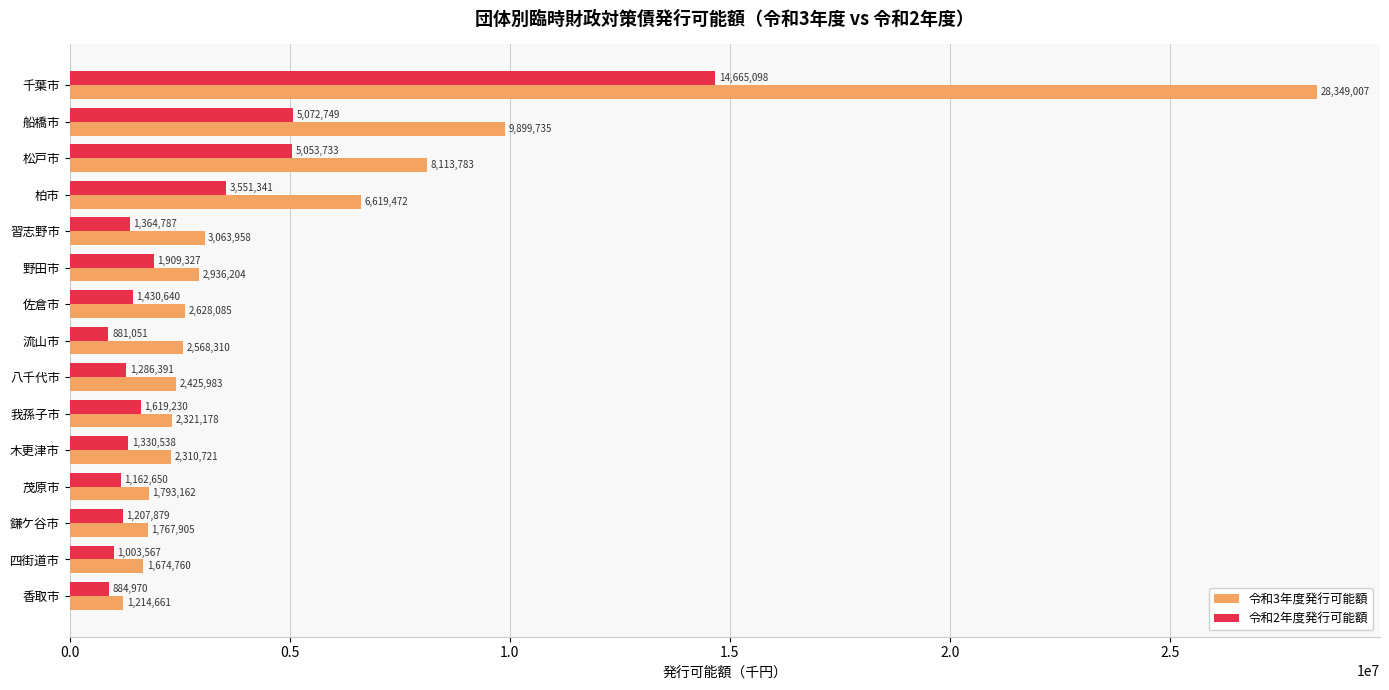

At which category does the chart reach its minimum across all series?

流山市